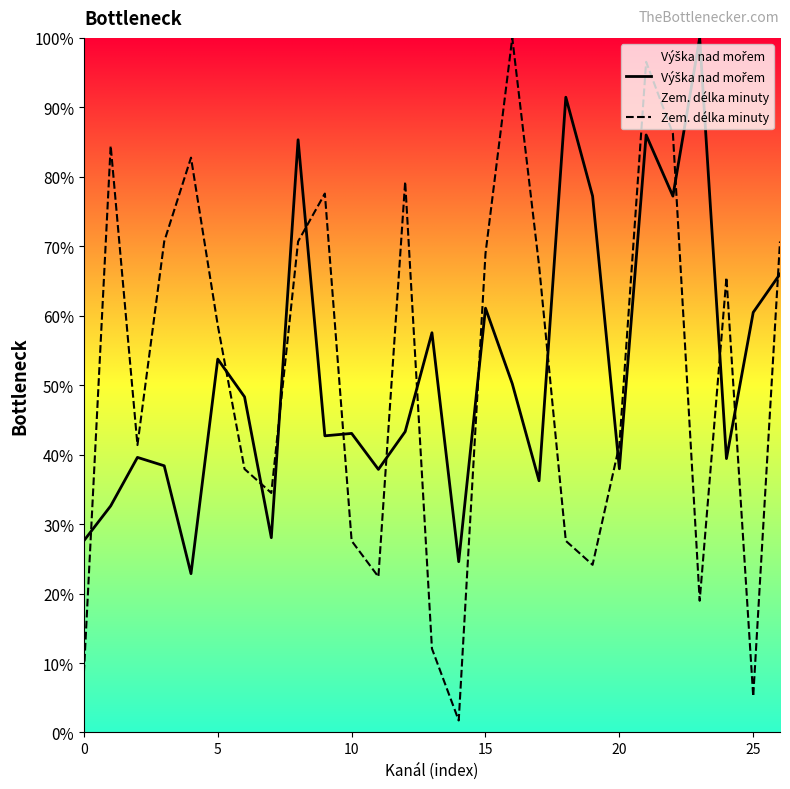

What is the difference between the maximum and minimum values in the Zem. délka minuty series?

98.3